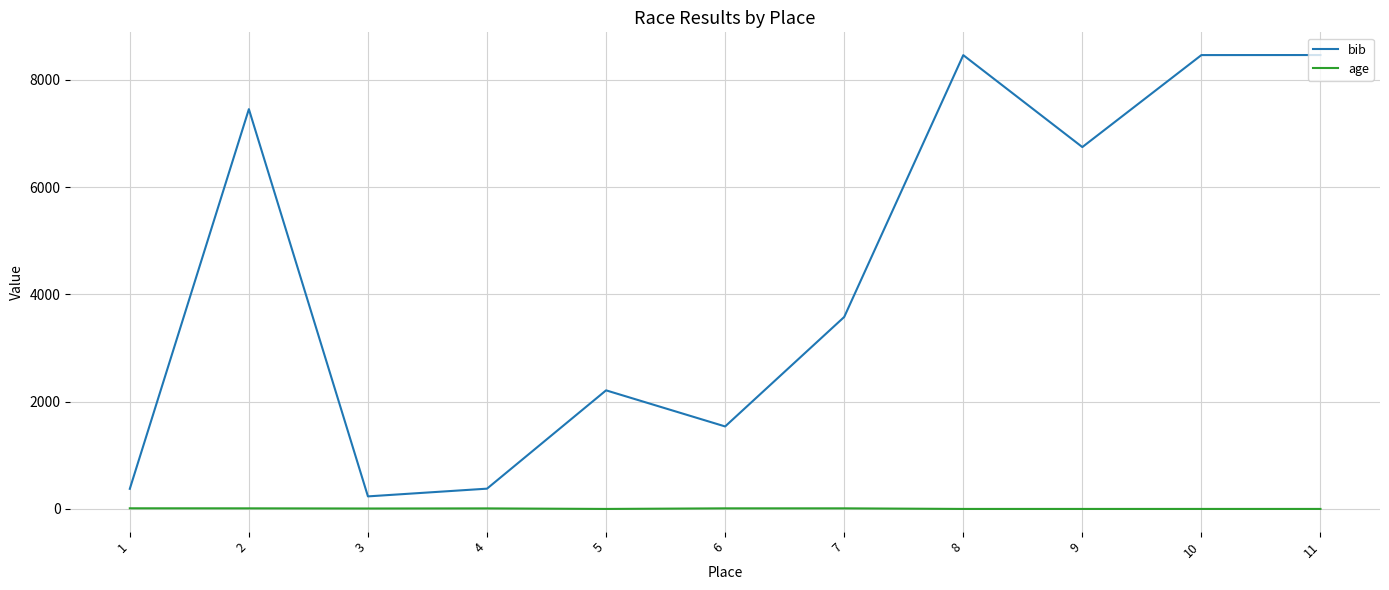

How many lines are shown in the chart?

2